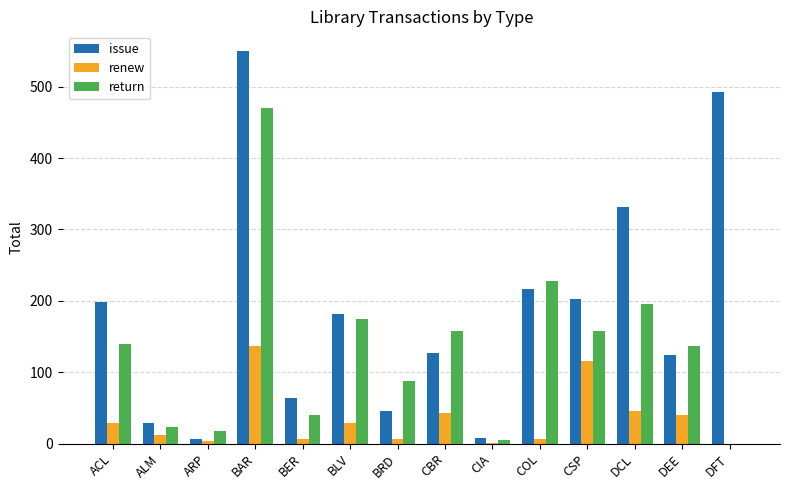

What is the sum of the issue values at ACL and BAR?

749